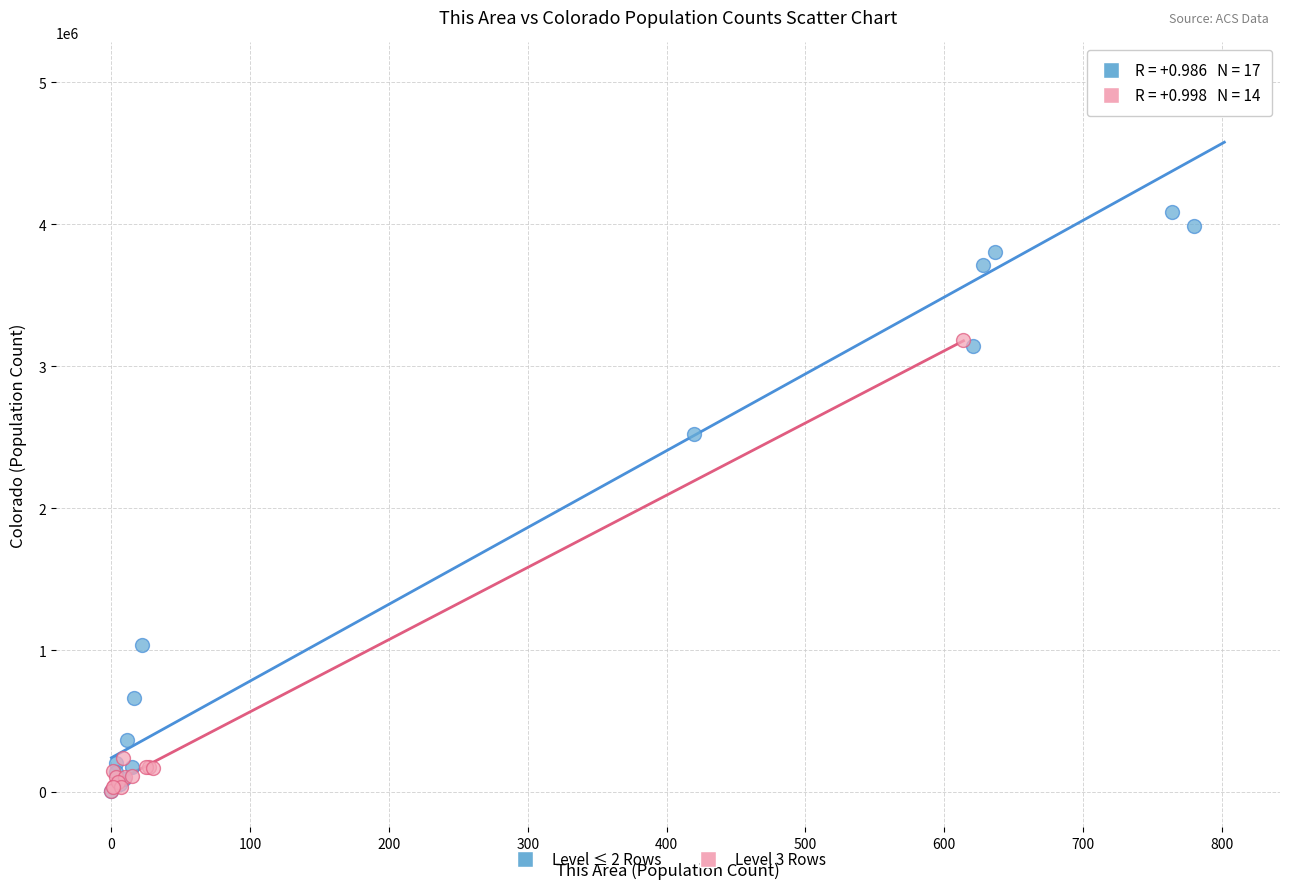

Which series contains the highest Y value?

Level ≤ 2 Rows